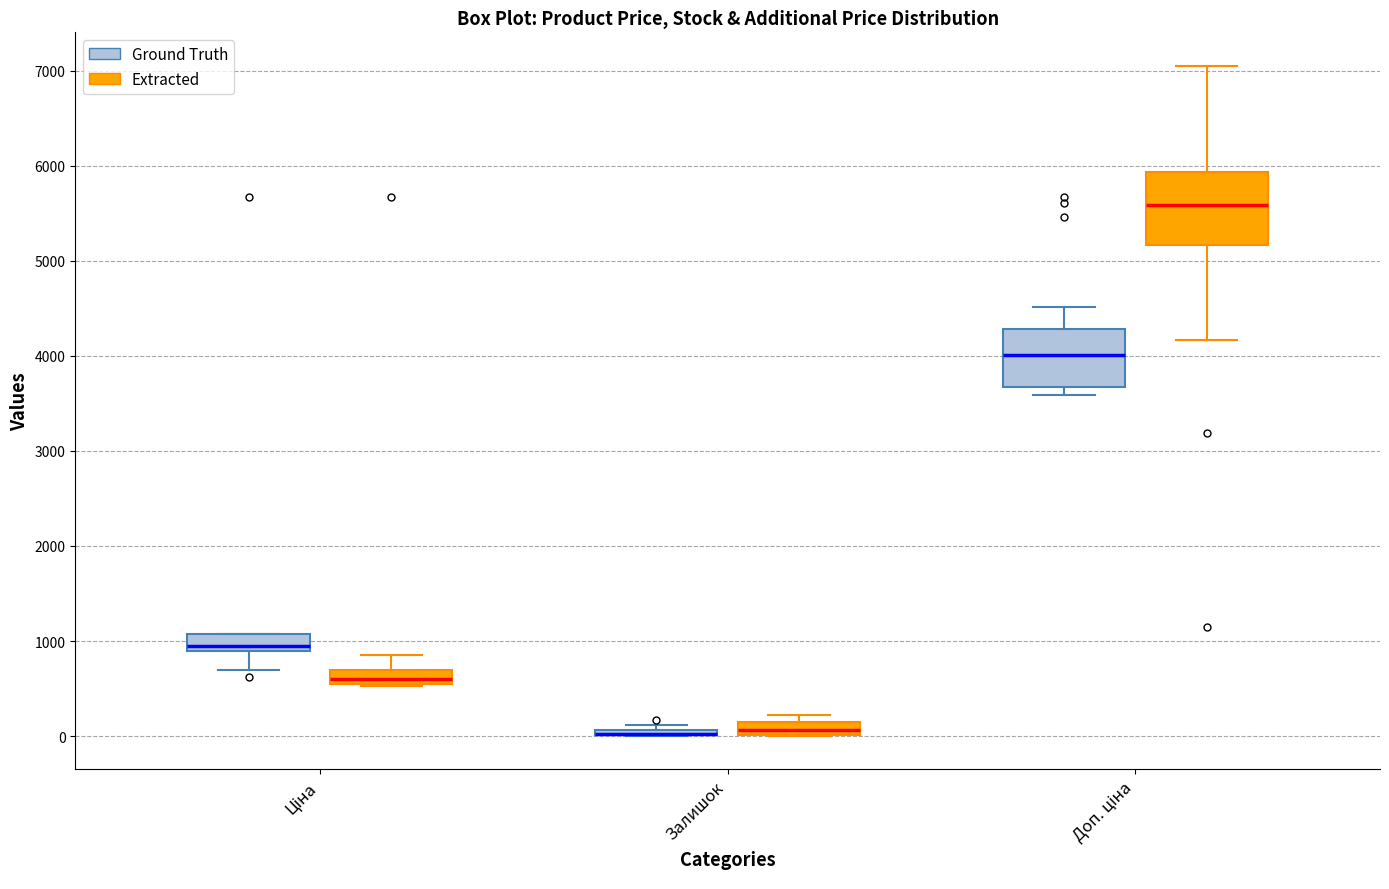

Where does the upper whisker of the box for Ціна (Extracted) end on the y-axis? The values are not printed on the chart, so give them approximately, as read against the axis.

800